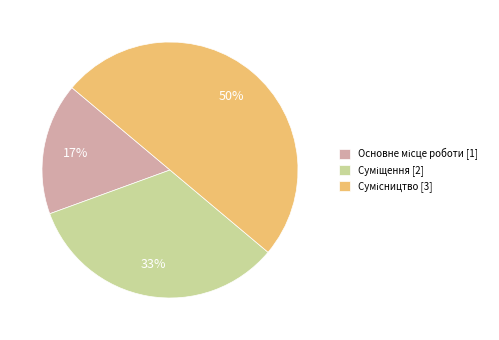

To the nearest percent, what is the average slice percentage?

33%